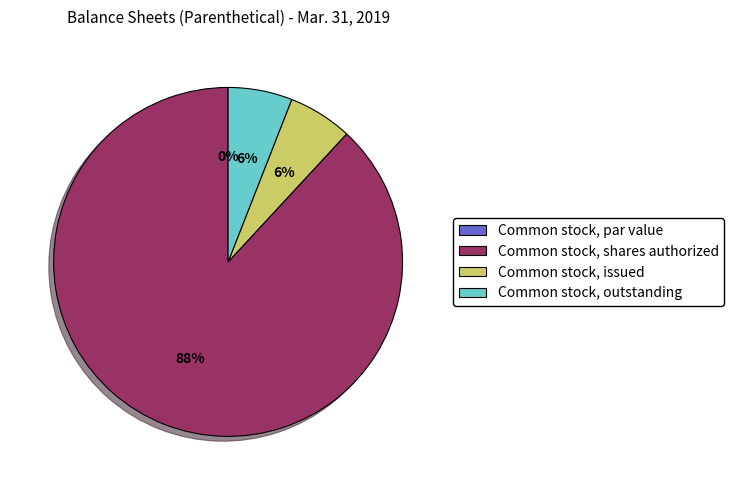

Is there any slice that represents more than half of the pie?

Yes